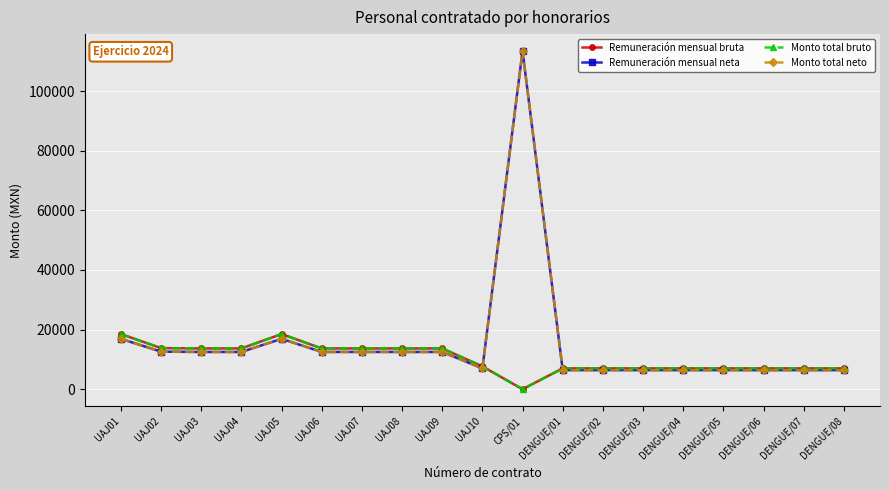

Reading left to right, transcribe all the data shown in this chart.

Remuneración mensual bruta: UAJ01=18494.3	UAJ02=13788.7	UAJ03=13679.2	UAJ04=13679.2	UAJ05=18494.3	UAJ06=13679.2	UAJ07=13679.2	UAJ08=13679.2	UAJ09=13679.2	UAJ10=7660.4	CPS/01=0.0	DENGUE/01=7000.0	DENGUE/02=7000.0	DENGUE/03=7000.0	DENGUE/04=7000.0	DENGUE/05=7000.0	DENGUE/06=7000.0	DENGUE/07=7000.0	DENGUE/08=7000.0
Remuneración mensual neta: UAJ01=16900.0	UAJ02=12600.0	UAJ03=12500.0	UAJ04=12500.0	UAJ05=16900.0	UAJ06=12500.0	UAJ07=12500.0	UAJ08=12500.0	UAJ09=12500.0	UAJ10=7000.0	CPS/01=113463.0	DENGUE/01=6396.6	DENGUE/02=6396.6	DENGUE/03=6396.6	DENGUE/04=6396.6	DENGUE/05=6396.6	DENGUE/06=6396.6	DENGUE/07=6396.6	DENGUE/08=6396.6
Monto total bruto: UAJ01=18494.3	UAJ02=13788.7	UAJ03=13679.2	UAJ04=13679.2	UAJ05=18494.3	UAJ06=13679.2	UAJ07=13679.2	UAJ08=13679.2	UAJ09=13679.2	UAJ10=7660.4	CPS/01=0.0	DENGUE/01=7000.0	DENGUE/02=7000.0	DENGUE/03=7000.0	DENGUE/04=7000.0	DENGUE/05=7000.0	DENGUE/06=7000.0	DENGUE/07=7000.0	DENGUE/08=7000.0
Monto total neto: UAJ01=16900.0	UAJ02=12600.0	UAJ03=12500.0	UAJ04=12500.0	UAJ05=16900.0	UAJ06=12500.0	UAJ07=12500.0	UAJ08=12500.0	UAJ09=12500.0	UAJ10=7000.0	CPS/01=113463.0	DENGUE/01=6396.6	DENGUE/02=6396.6	DENGUE/03=6396.6	DENGUE/04=6396.6	DENGUE/05=6396.6	DENGUE/06=6396.6	DENGUE/07=6396.6	DENGUE/08=6396.6